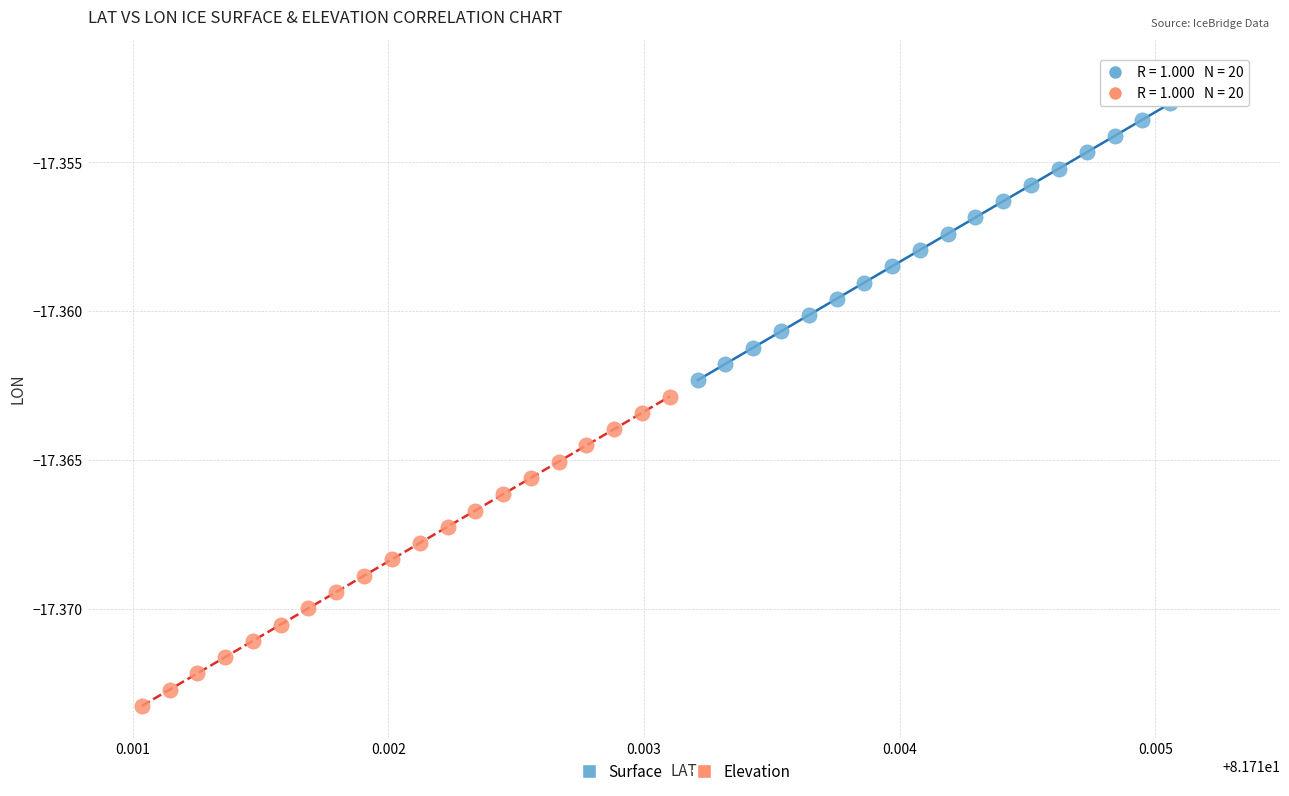

Which series contains the lowest Y value?

Elevation